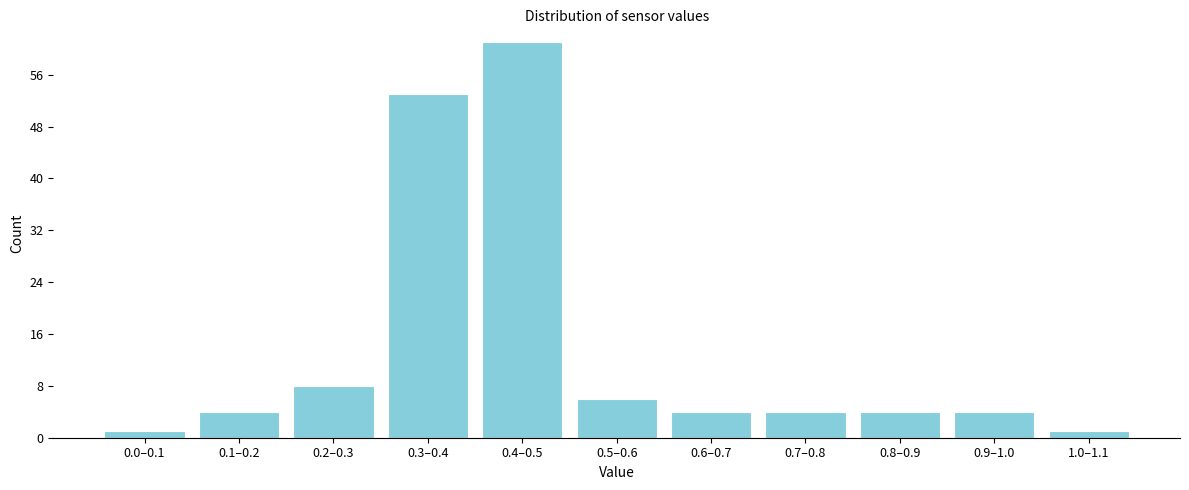

Reading right to left, what are all the values shown in this chart?

1	4	4	4	4	6	61	53	8	4	1